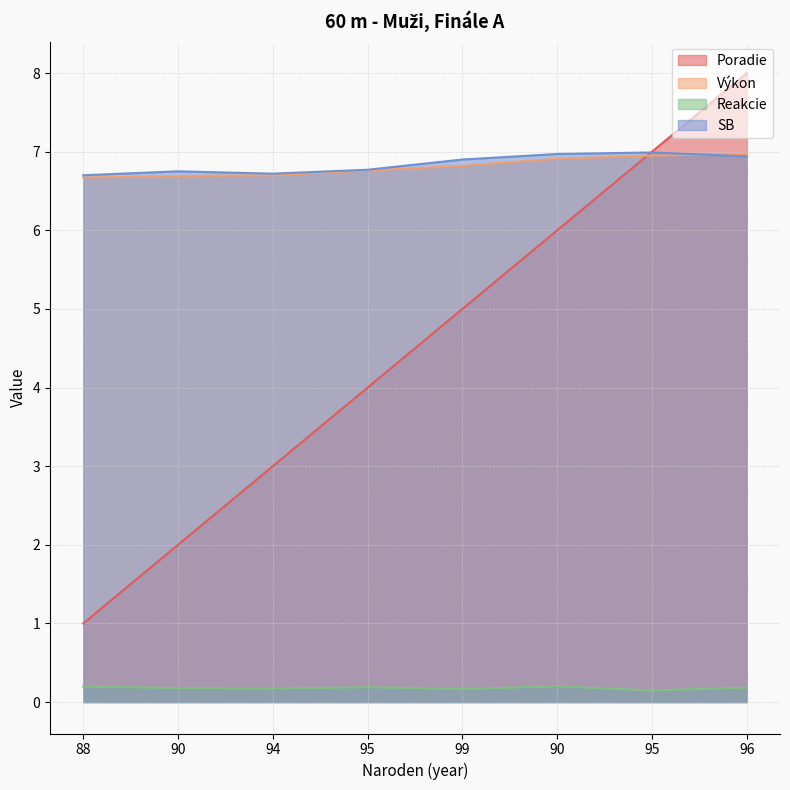

True or false: Reakcie and Výkon intersect in this chart.

False